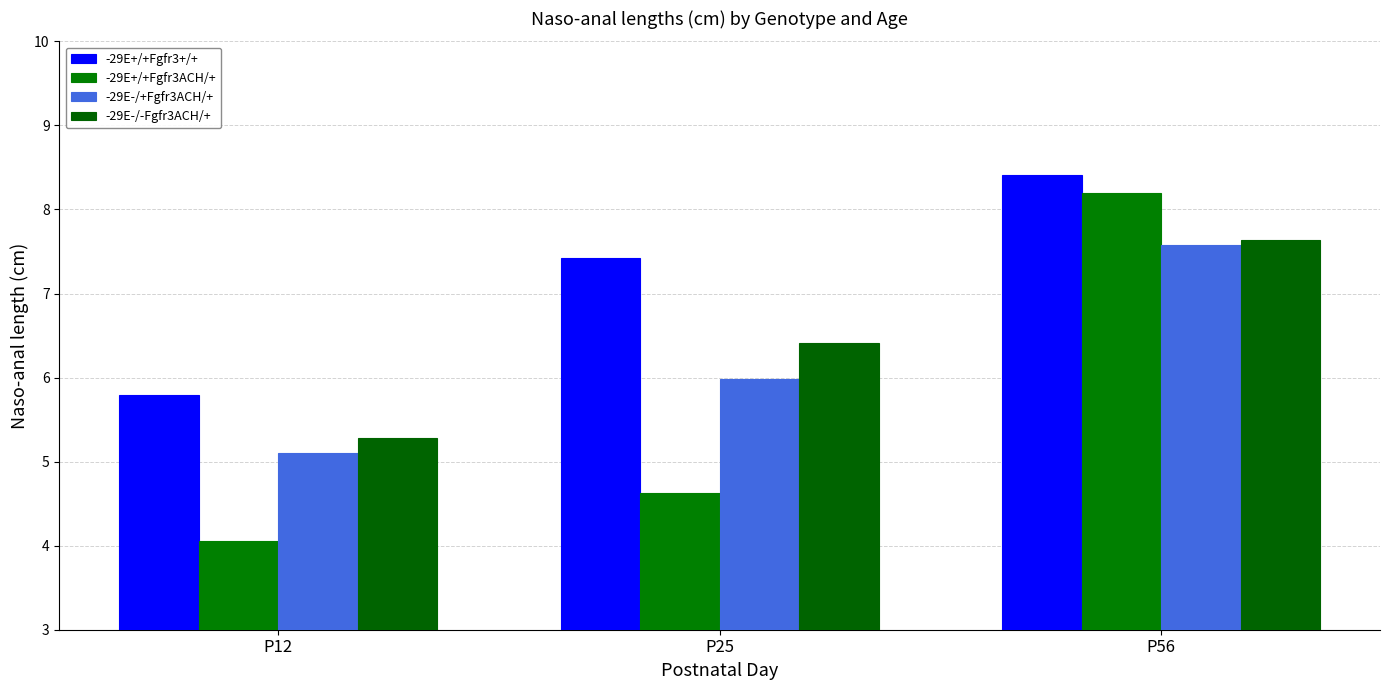

How many data points does each series have?

3